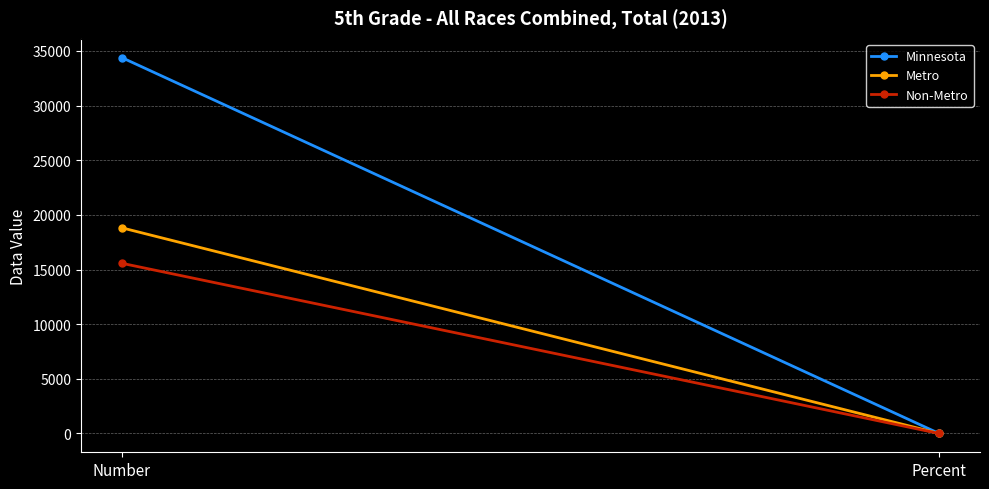

What is the maximum value for Metro?

18815.0